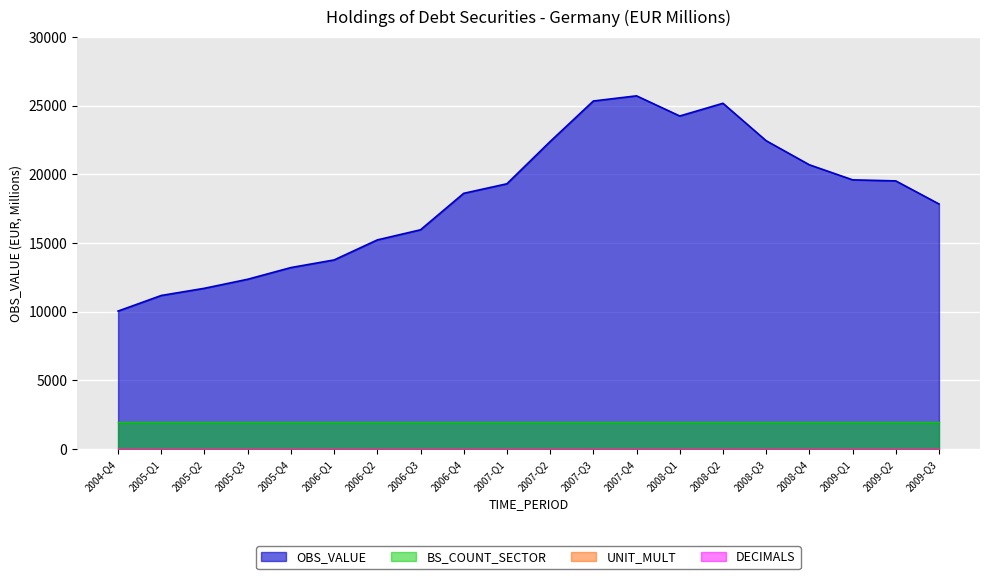

True or false: the data shows 7137 at 2005-Q4.

False